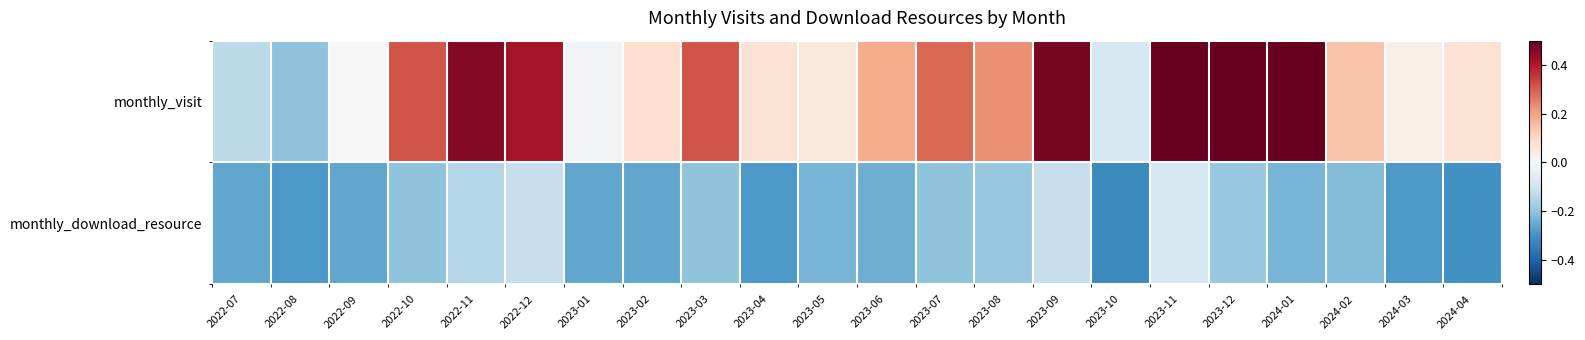

List the series in order of their overall mean, highest first.

monthly_visit, monthly_download_resource